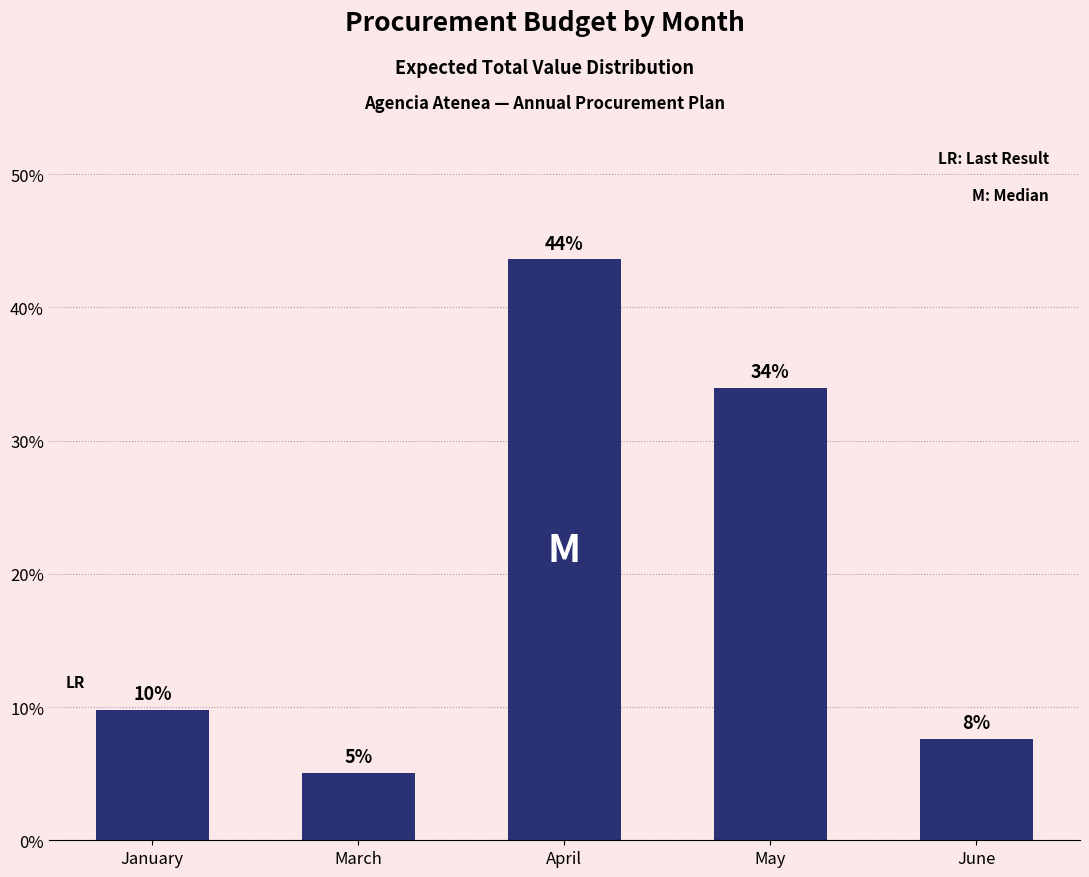

Are the bars horizontal?

No